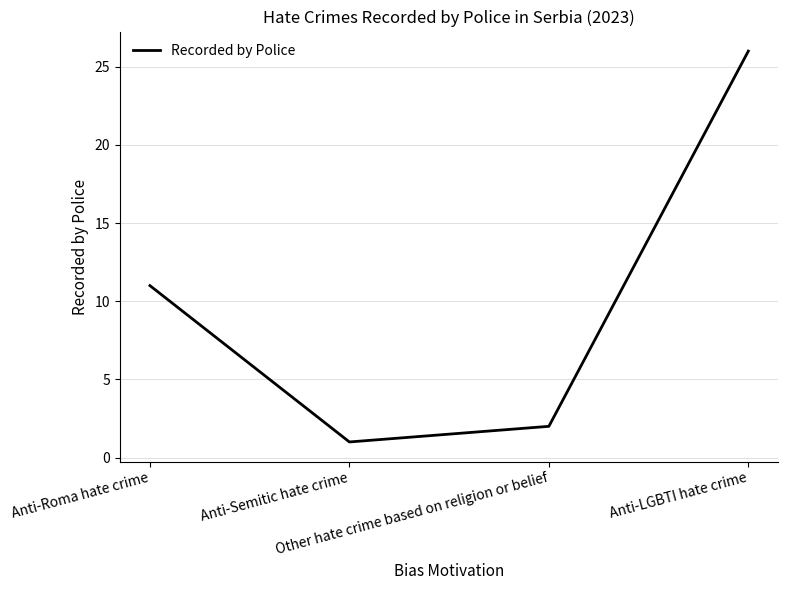

How many interior local valleys (lower than both neighbors) does the data have?

1